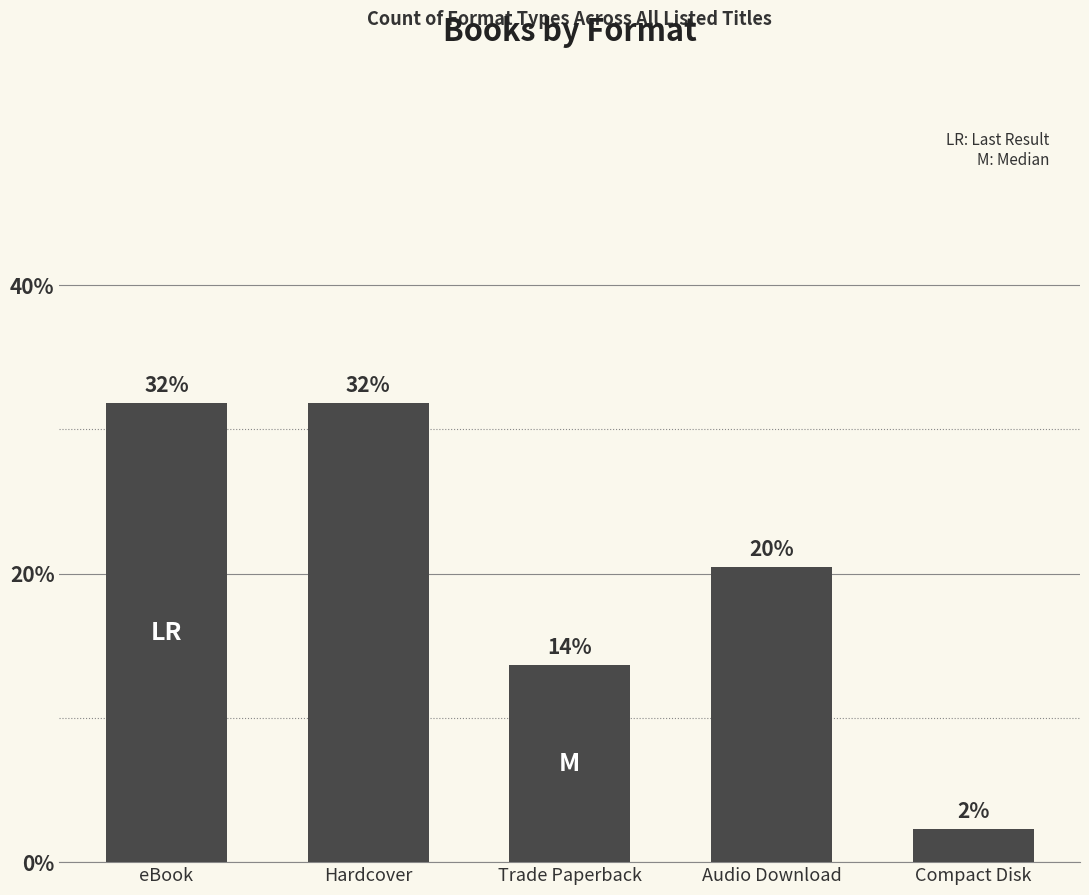

What is the label of the 1st bar from the left?

eBook